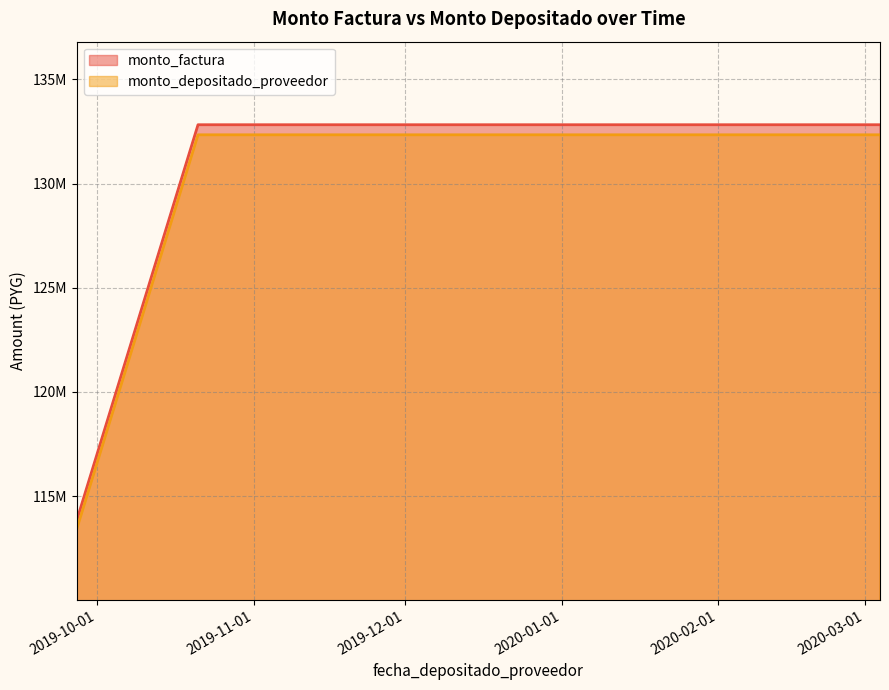

True or false: monto_factura has a value of 132820450 at 2020-03-04.

True